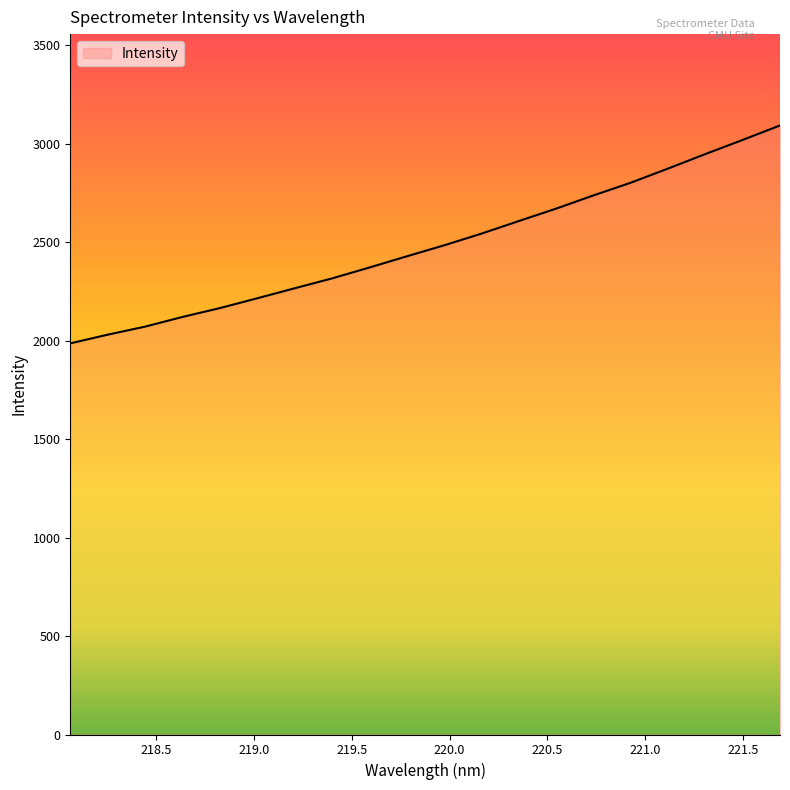

What is the maximum value shown in the chart?

3092.4